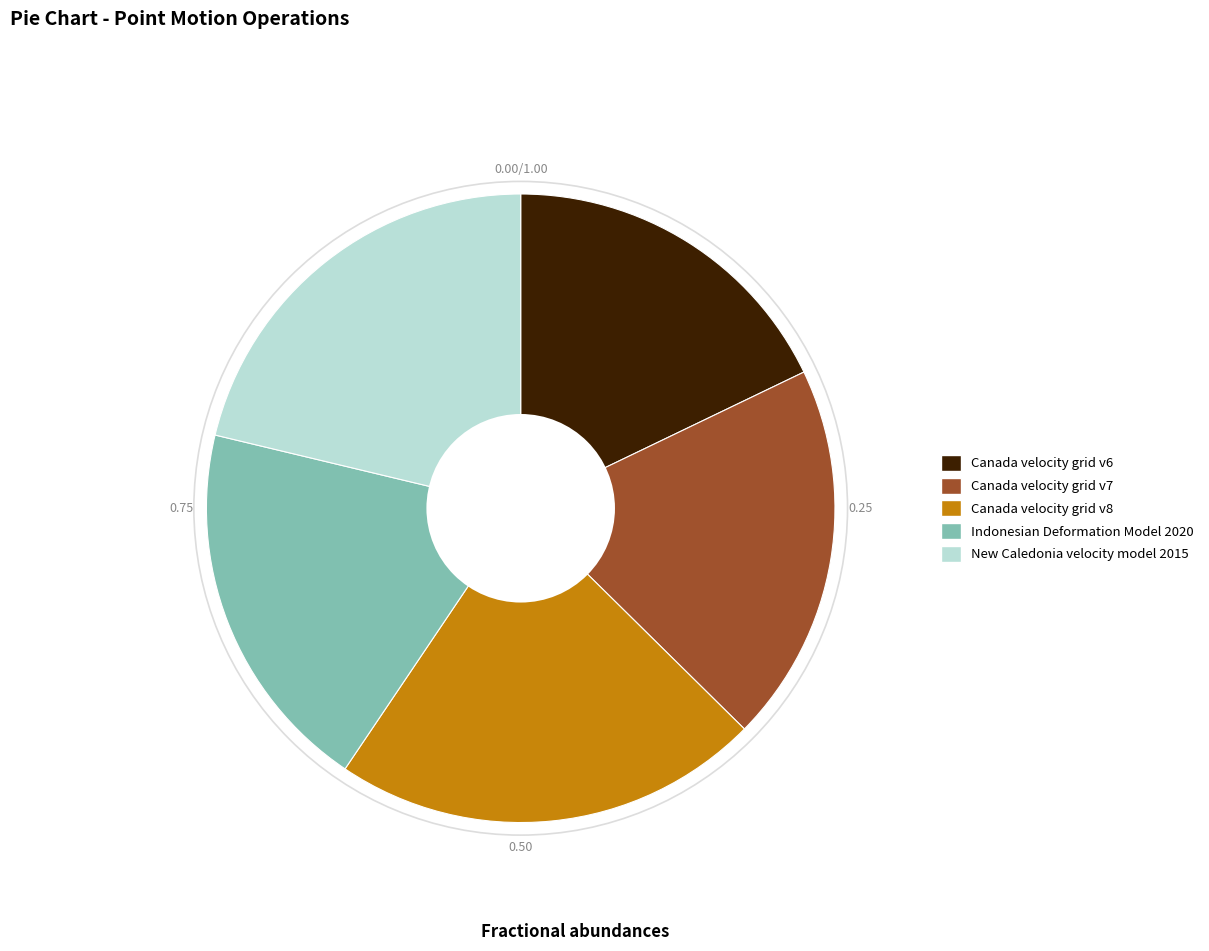

What is the ratio of the value at Indonesian Deformation Model 2020 to the value at Canada velocity grid v8?

0.9